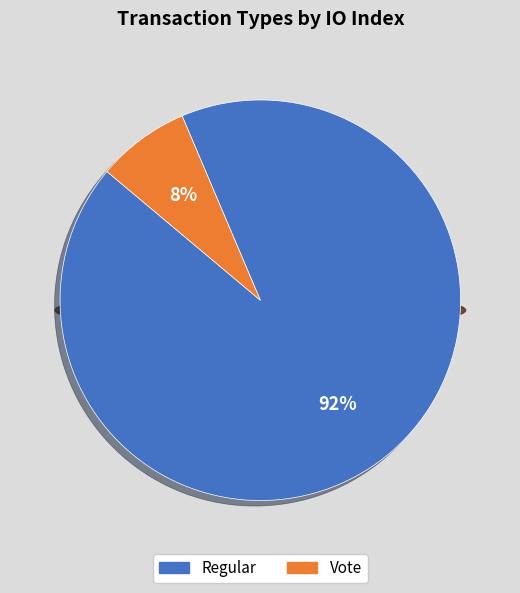

What portion of the pie excludes Vote?

92.5%